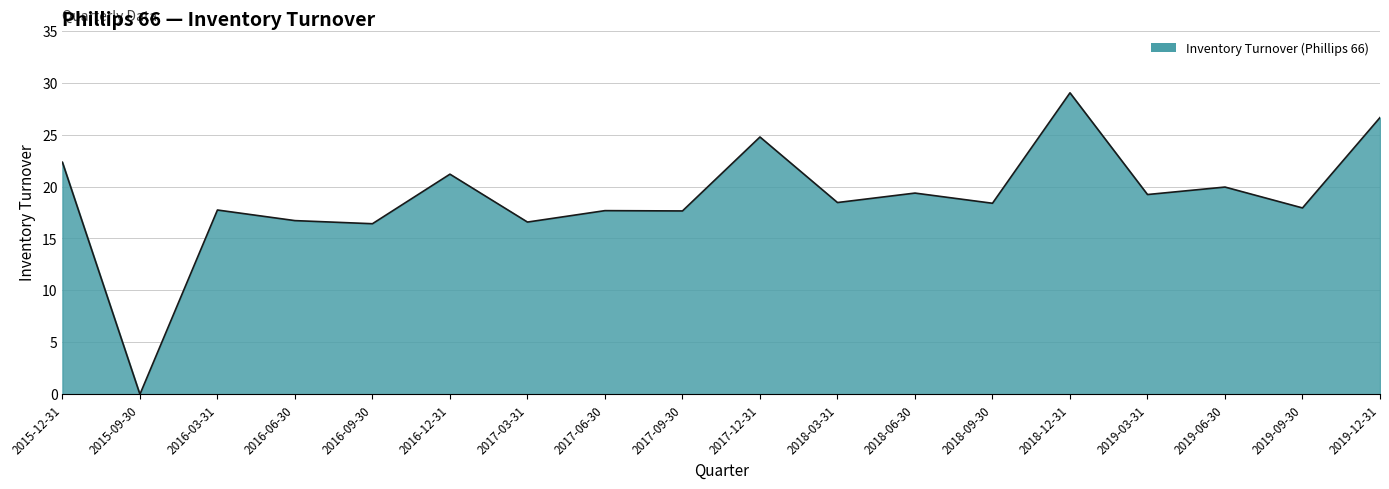

What is the difference between the maximum and minimum values?

29.0